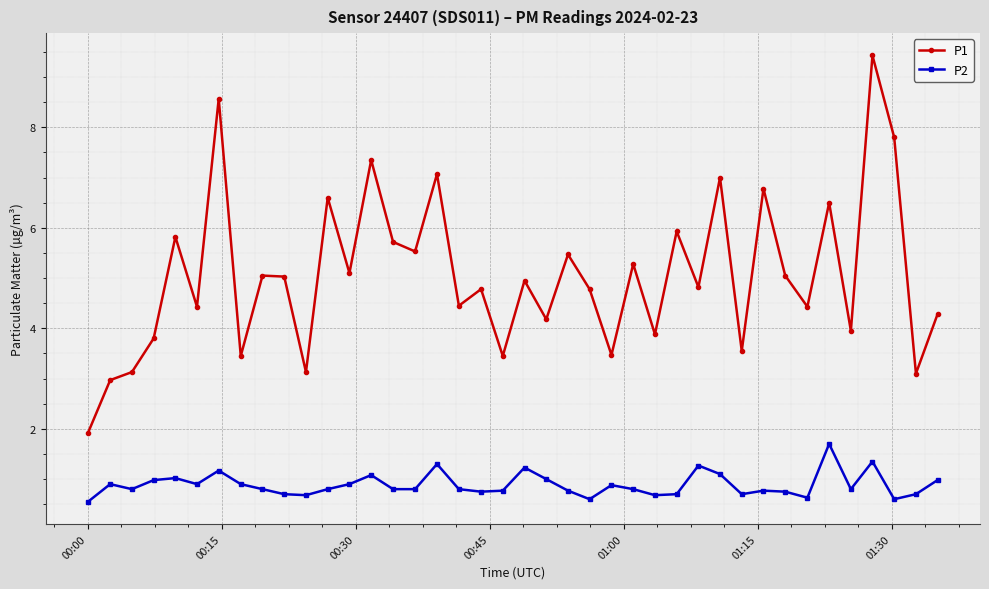

True or false: P1 and P2 intersect in this chart.

False